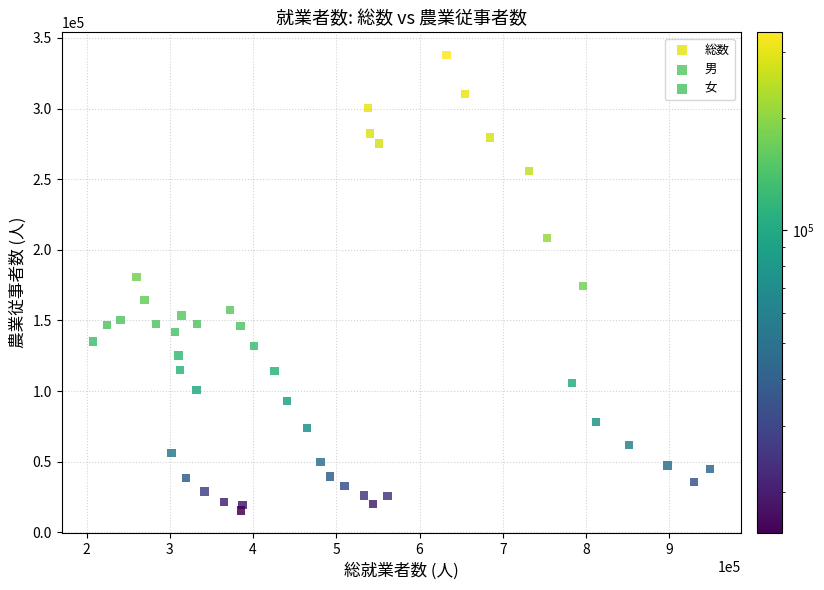

Which series reaches the minimum Y coordinate?

女